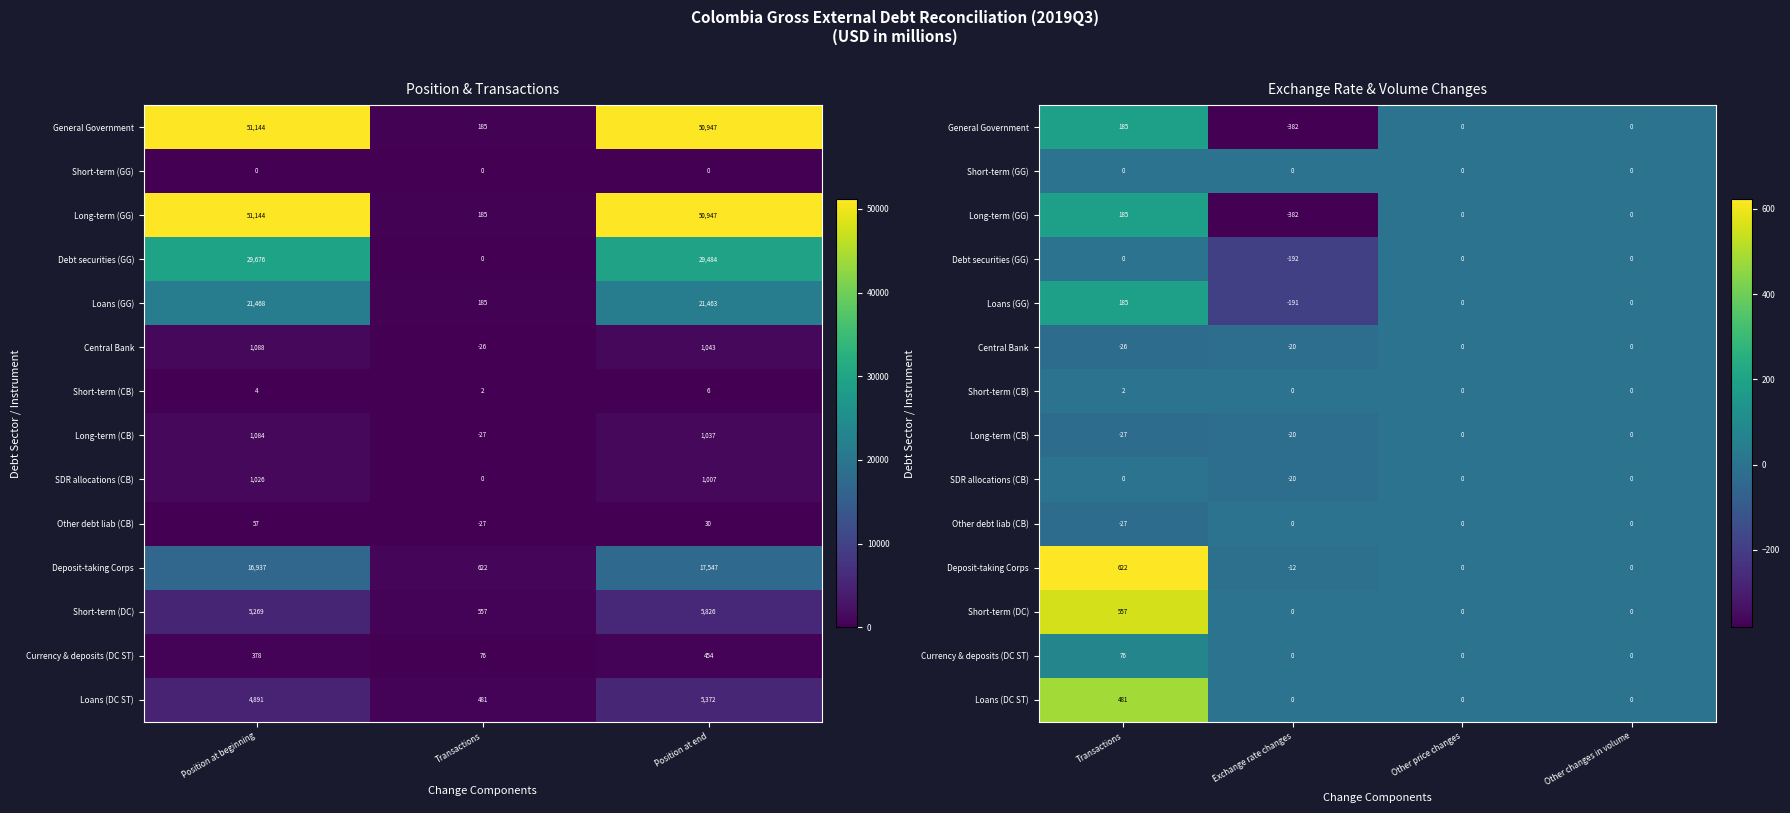

How many Long-term (CB) values are between -20 and 0?

3